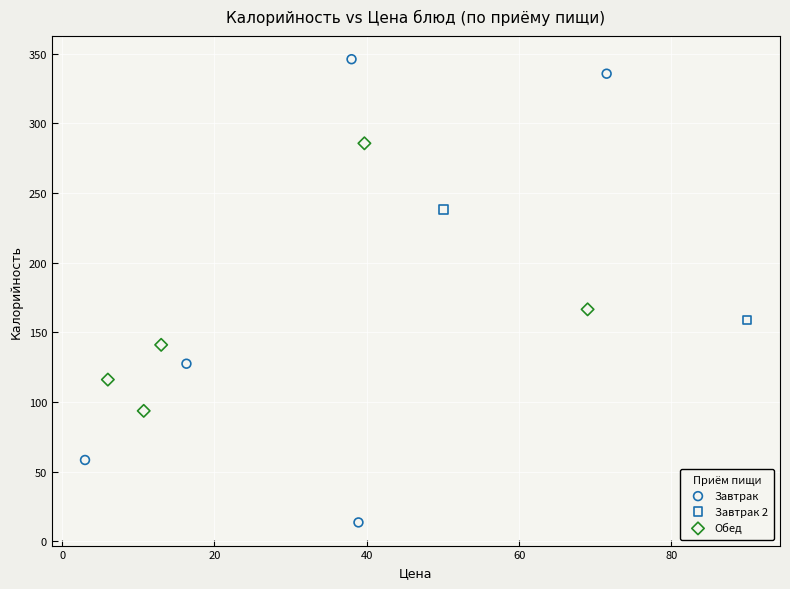

Which series contains the lowest Y value?

Завтрак